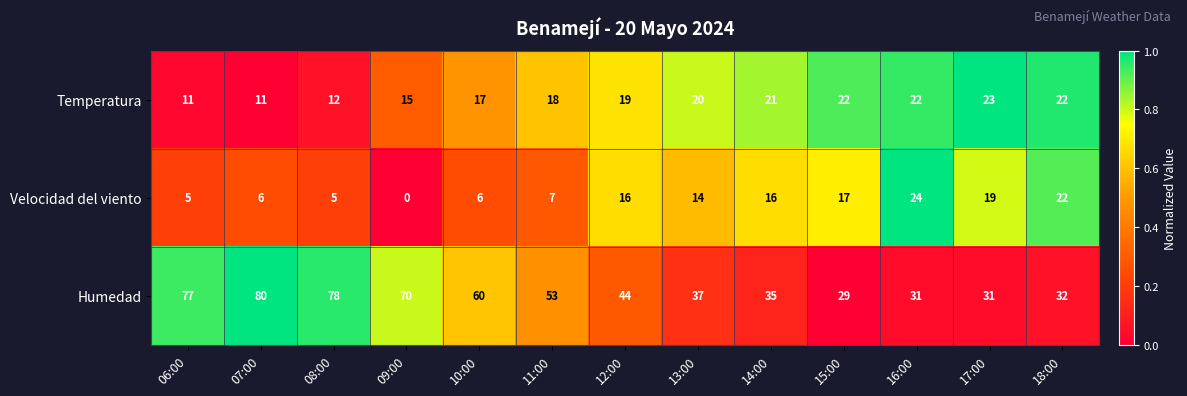

At 08:00, list the series in order from largest to smallest.

Humedad, Temperatura, Velocidad del viento